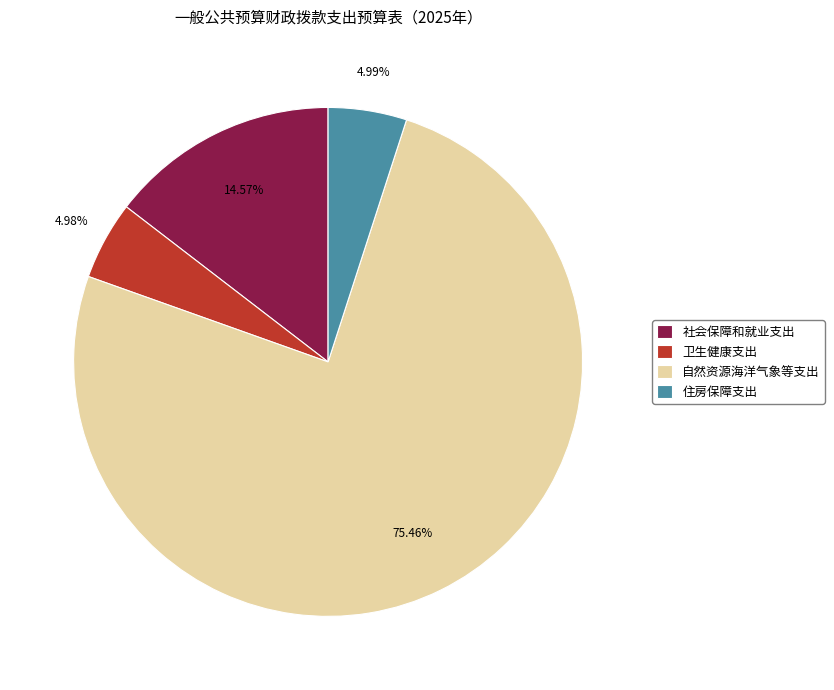

What portion of the pie excludes 卫生健康支出?

95.0%